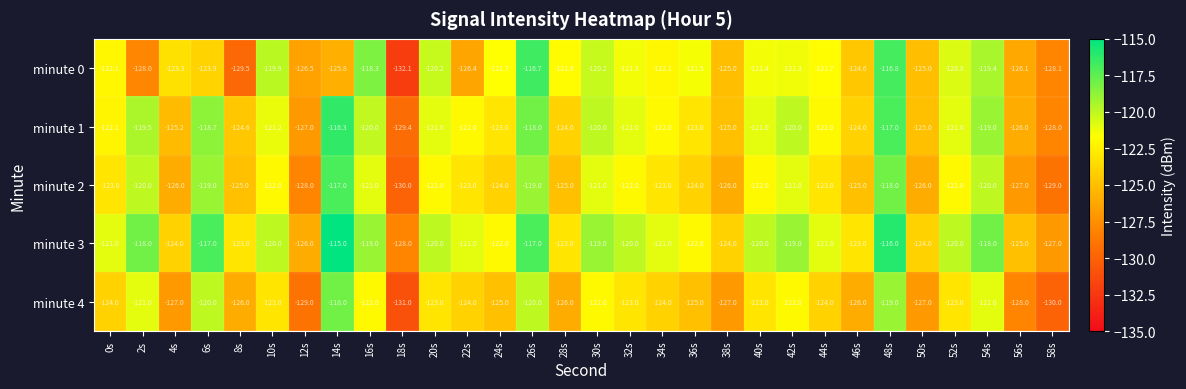

What is the smallest value displayed?

-132.1